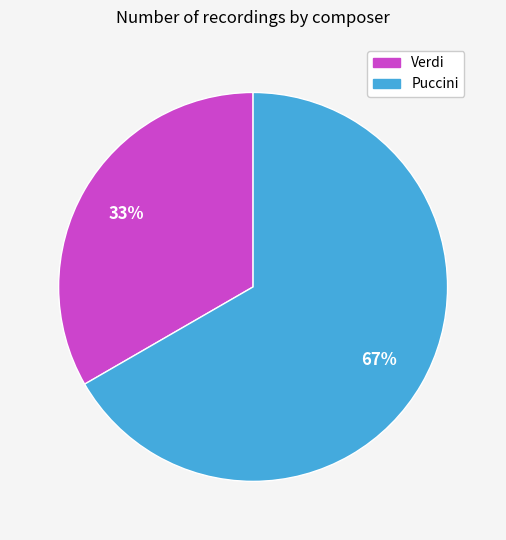

To the nearest percent, what percentage of the pie is Verdi?

33%